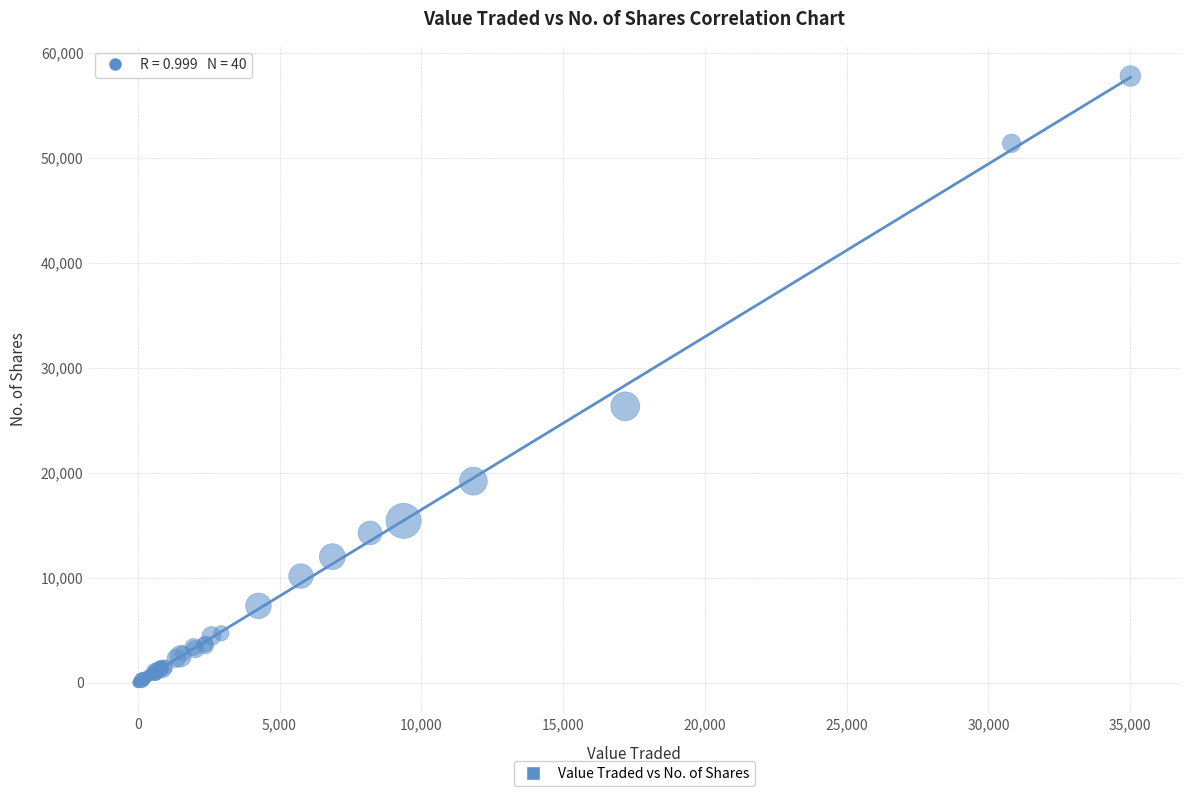

What Y value in the scatter plot is closest to 28906?

26334